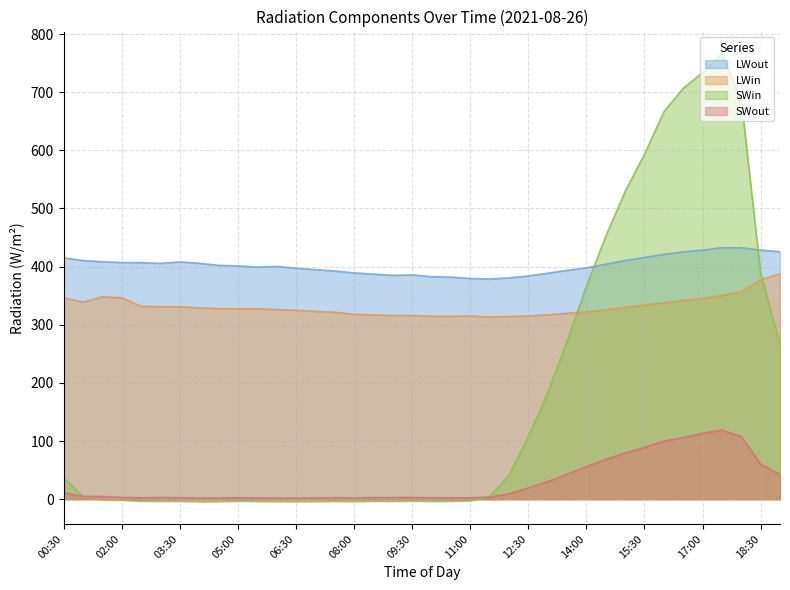

At 17:00, list the series in order from smallest to largest.

SWout, LWin, LWout, SWin